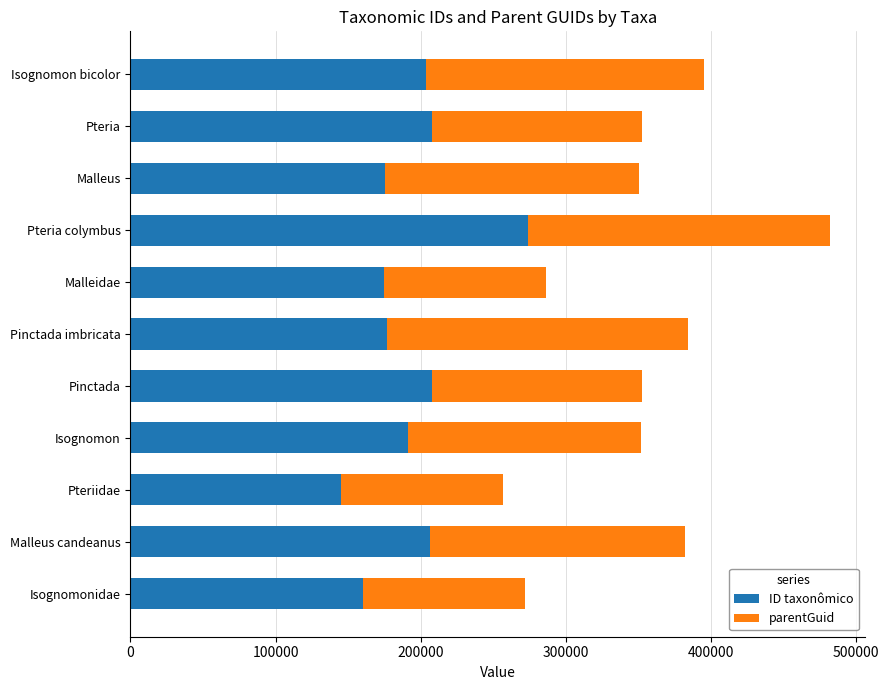

What is the total value across all series at Malleidae?

286073